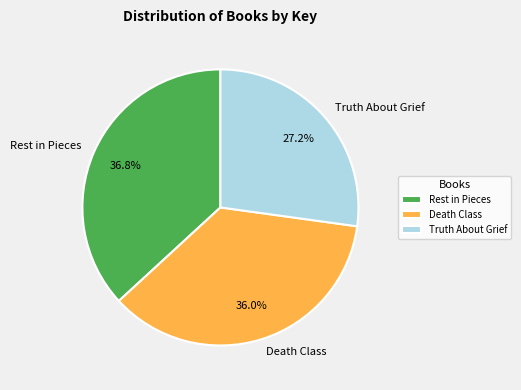

To the nearest percent, what is the average slice percentage?

33%